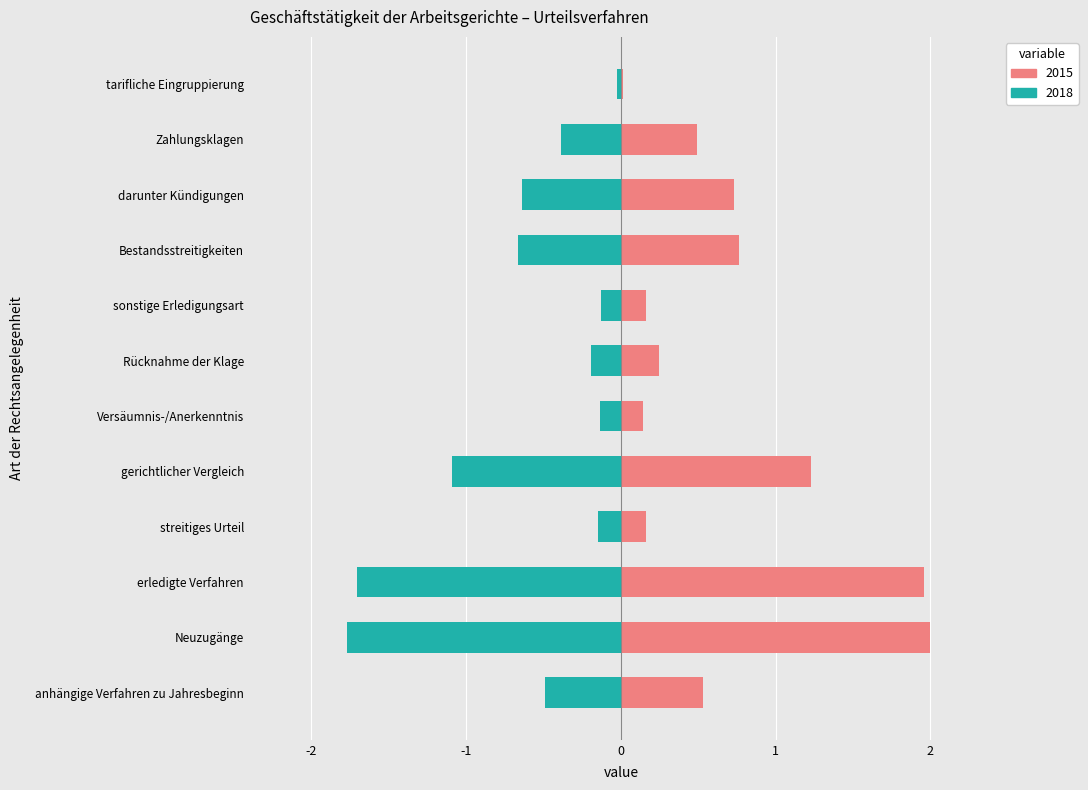

What is the sum of the 2016 values at gerichtlicher Vergleich and tarifliche Eingruppierung?

-1.1